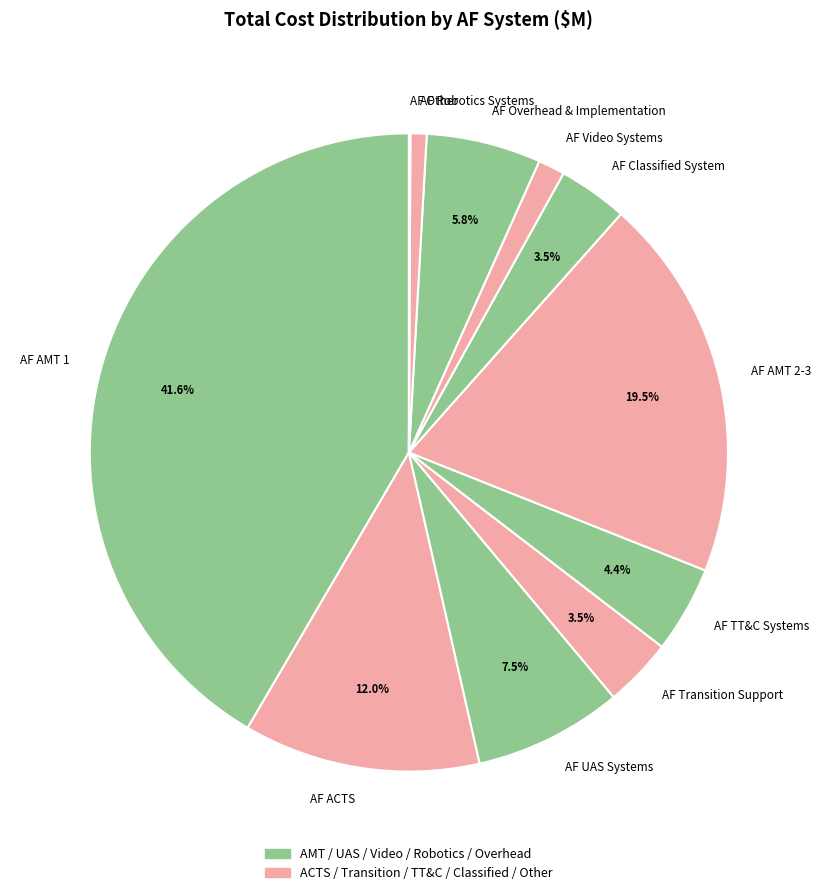

What is the largest slice in the pie chart?

AF AMT 1